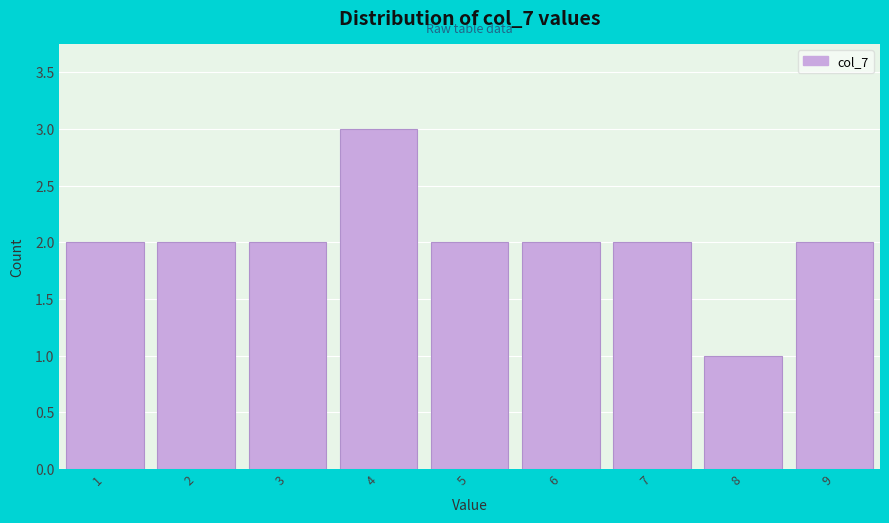

Reading left to right, list all the values displayed in this chart.

1=2	2=2	3=2	4=3	5=2	6=2	7=2	8=1	9=2